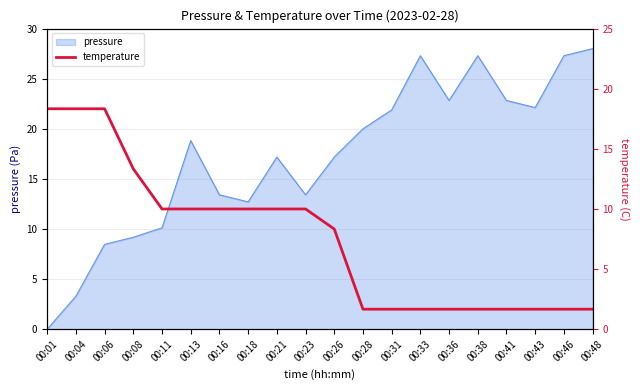

How many lines are shown in the chart?

1